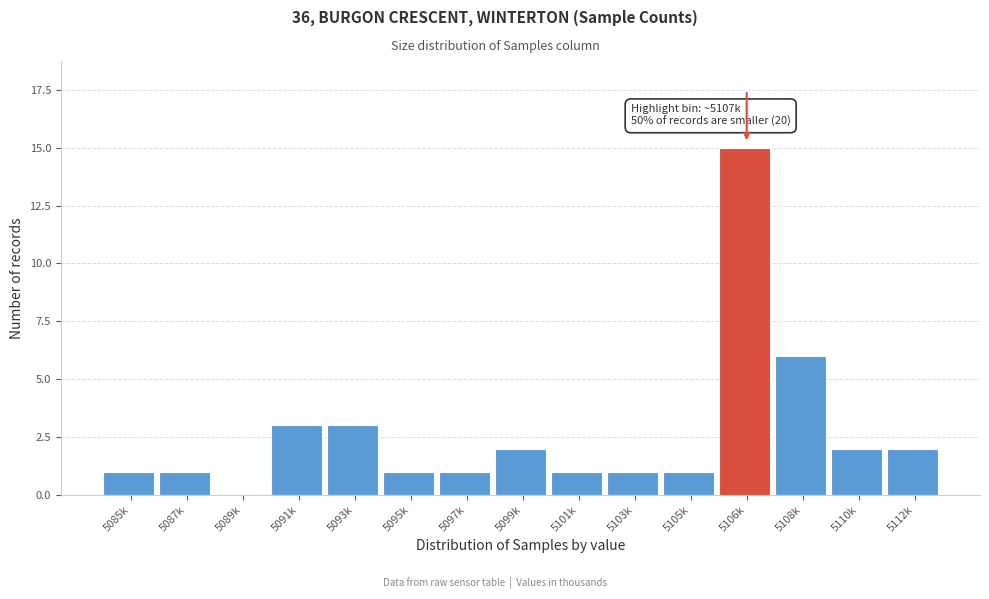

Reading left to right, what are all the values shown in this chart?

5085k=1	5087k=1	5089k=0	5091k=3	5093k=3	5095k=1	5097k=1	5099k=2	5101k=1	5103k=1	5105k=1	5106k=15	5108k=6	5110k=2	5112k=2